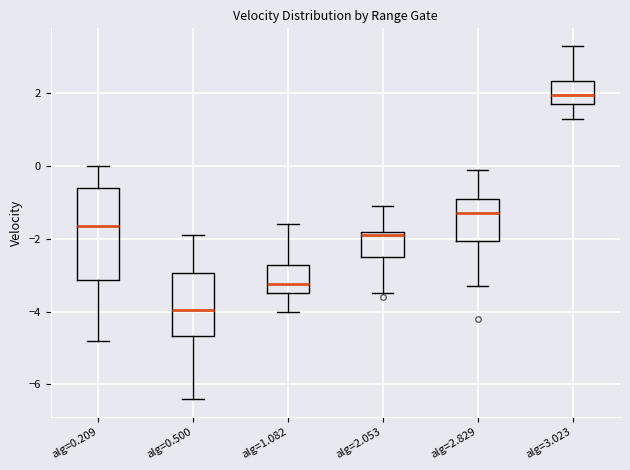

Where does the median line of the box for alg=0.500 sit on the y-axis? The values are not printed on the chart, so give them approximately, as read against the axis.

-4.0